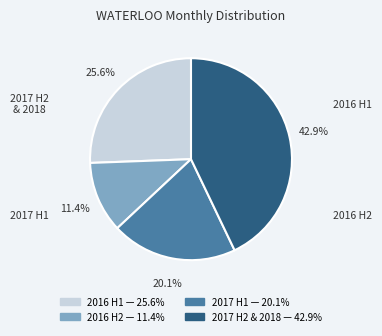

Does any single category account for the majority?

No